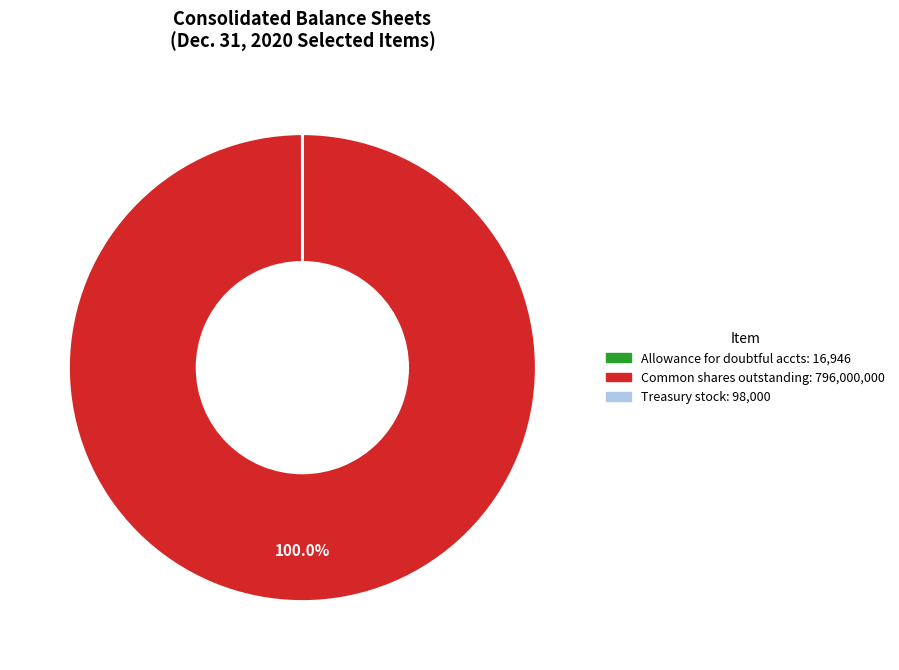

Is there a majority slice in this chart?

Yes